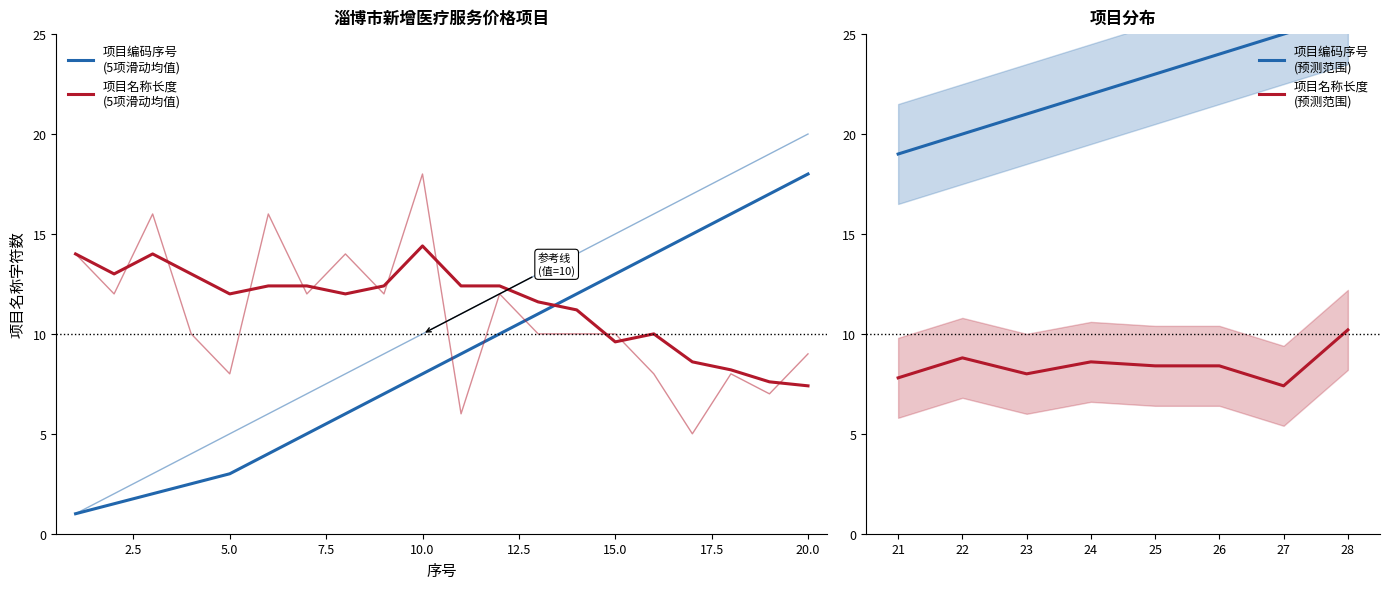

Where does the 项目名称长度 series first go above 10?

1